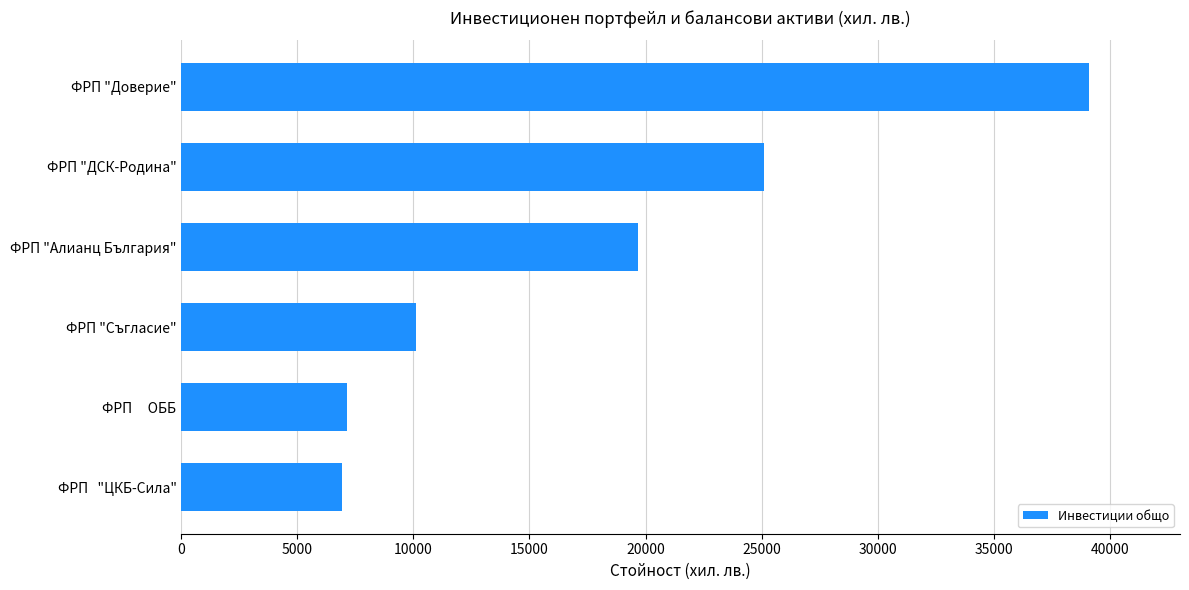

Reading bottom to top, transcribe all the data shown in this chart.

ФРП   "ЦКБ-Сила"=6907	ФРП     ОББ=7136	ФРП "Съгласие"=10092	ФРП "Алианц България"=19662	ФРП "ДСК-Родина"=25092	ФРП "Доверие"=39118